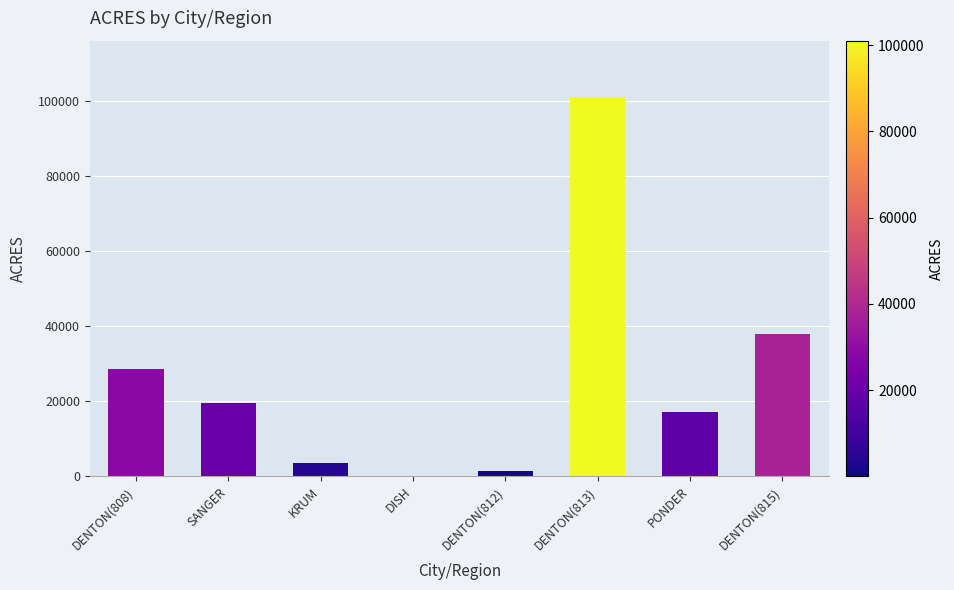

What is the change in value from DISH to PONDER?

+17071